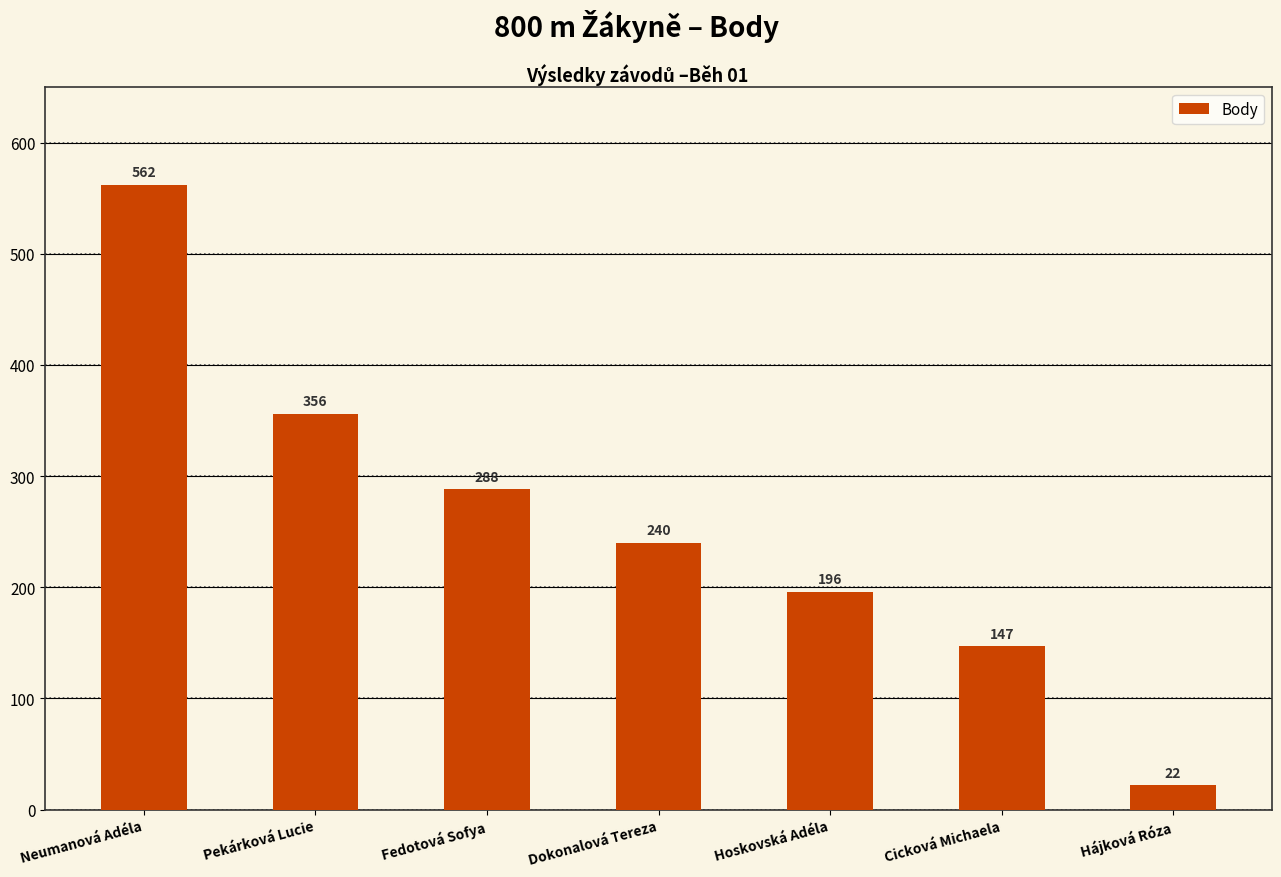

Is it true that the value at Dokonalová Tereza is 240?

True